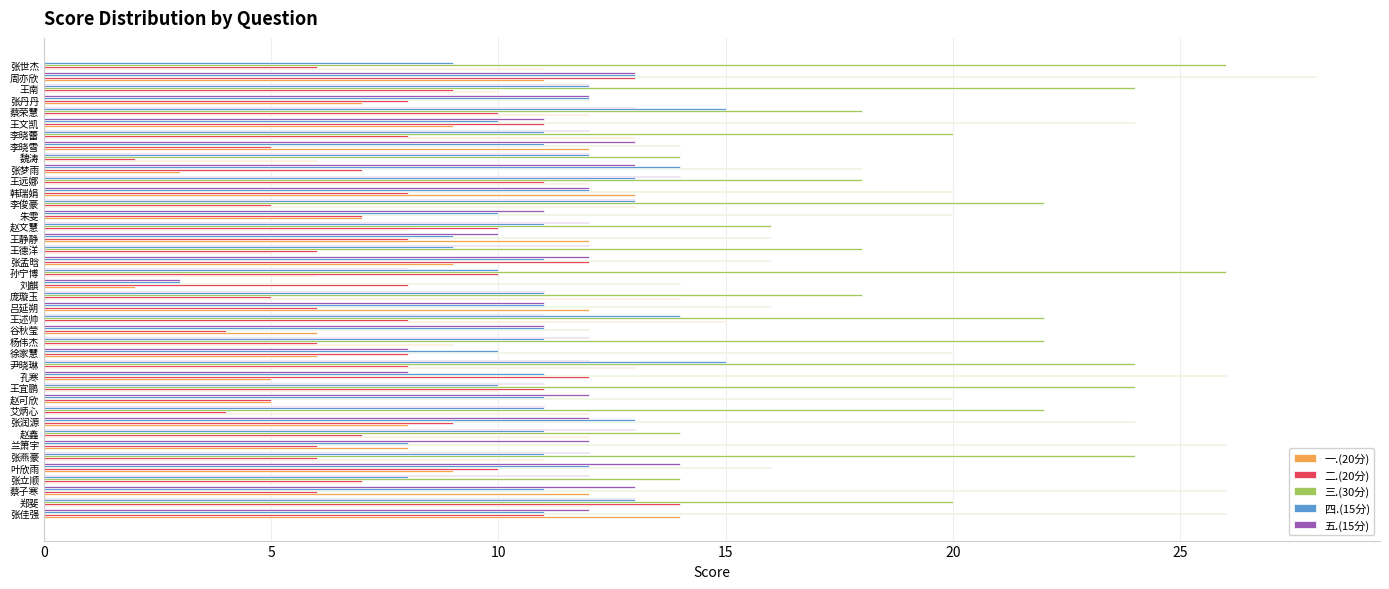

Is it true that 二.(20分) equals 10 at 孙宁博?

True